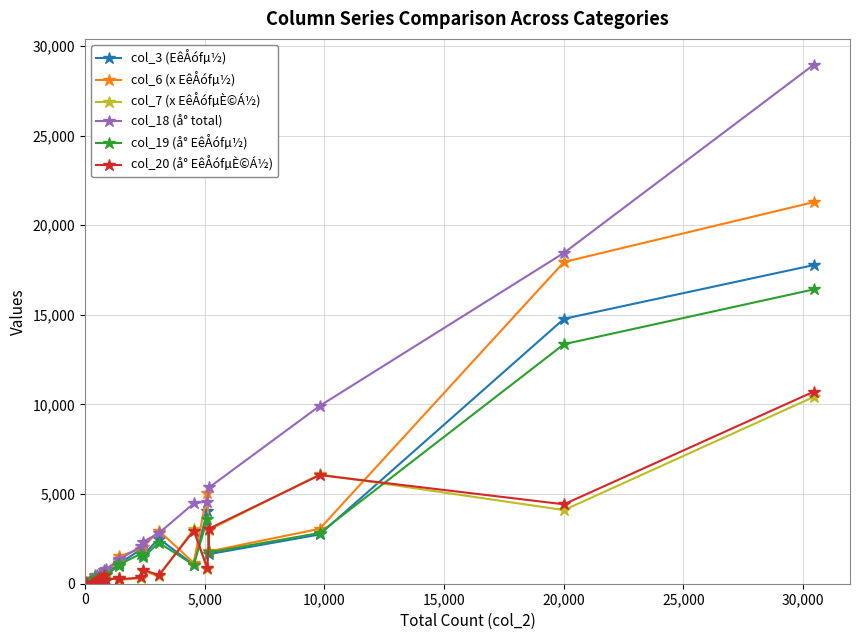

How many lines are shown in the chart?

6